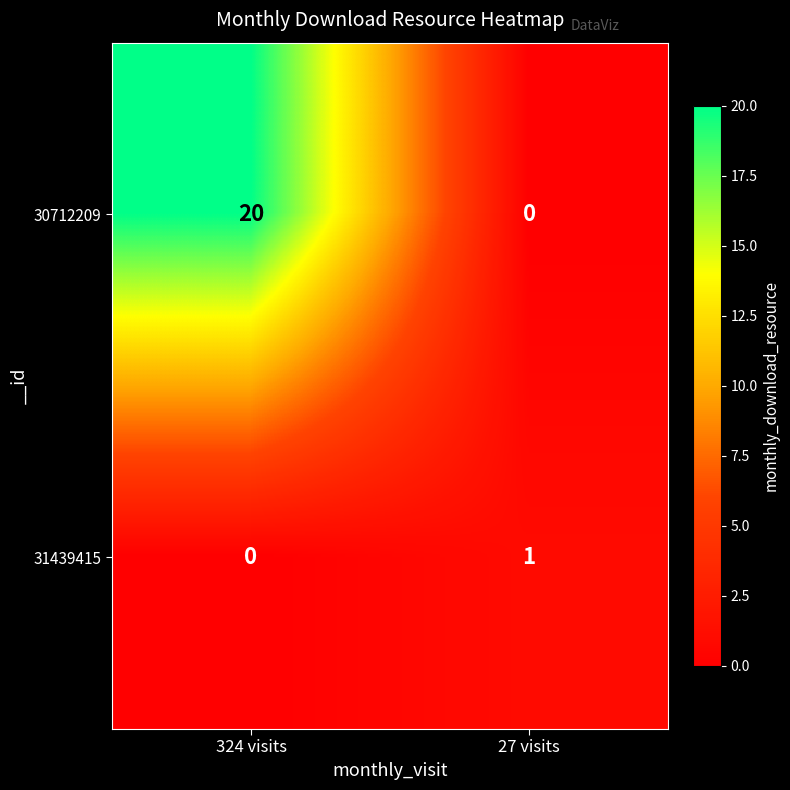

What is the average value of the 30712209 series?

10